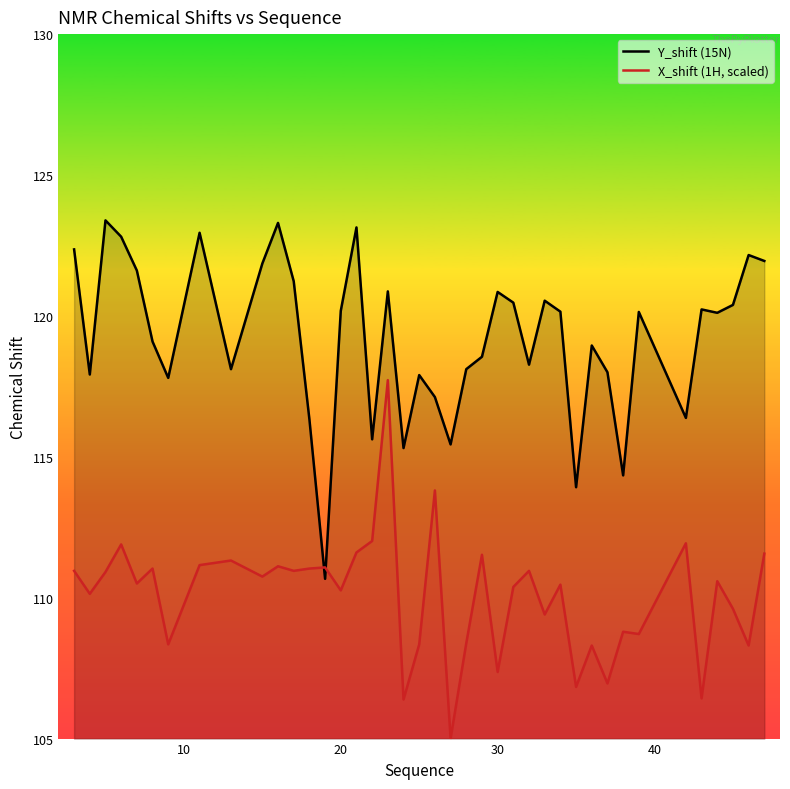

What is the value of the X_shift (1H, scaled) point at the 5th from the left?

110.5